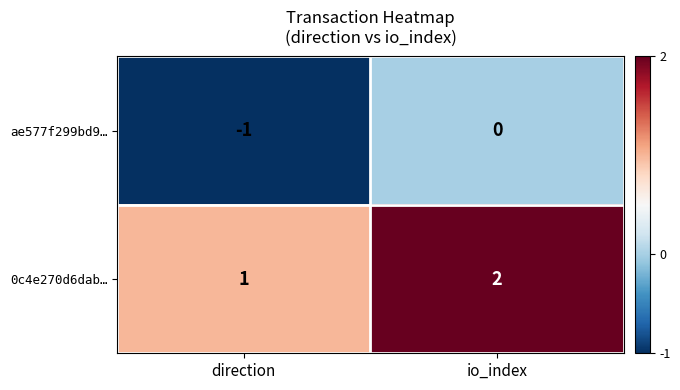

At which category is the sum across all series the highest?

io_index